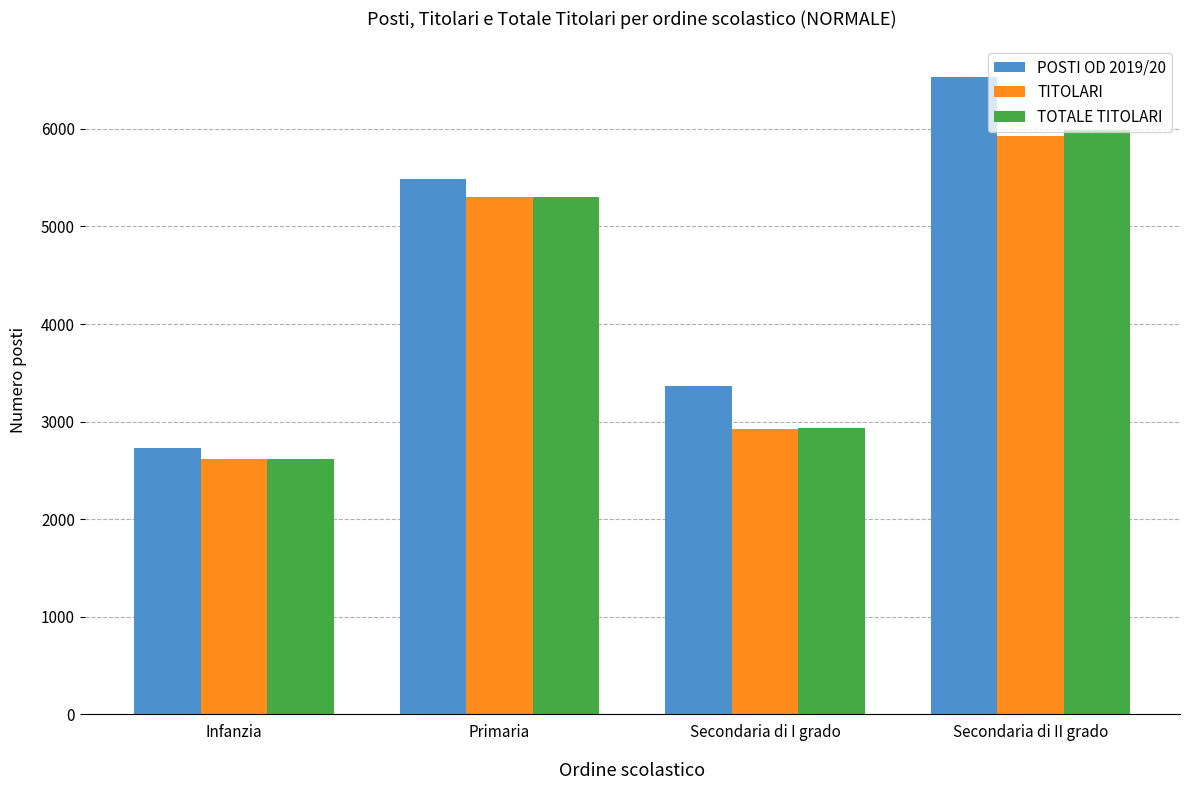

What is the spread (max minus min) of values at Secondaria di II grado?

602